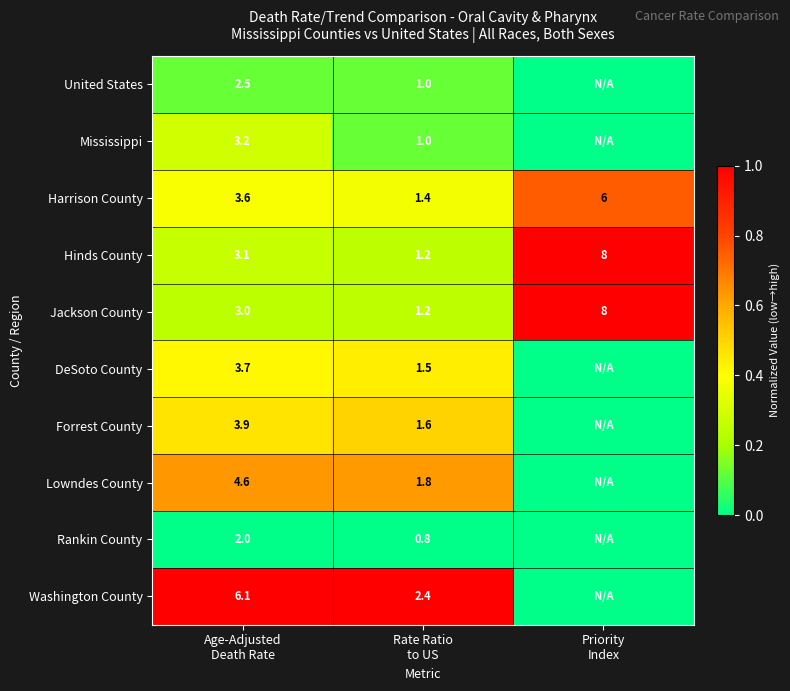

What is the average value of the Hinds County series?

4.1